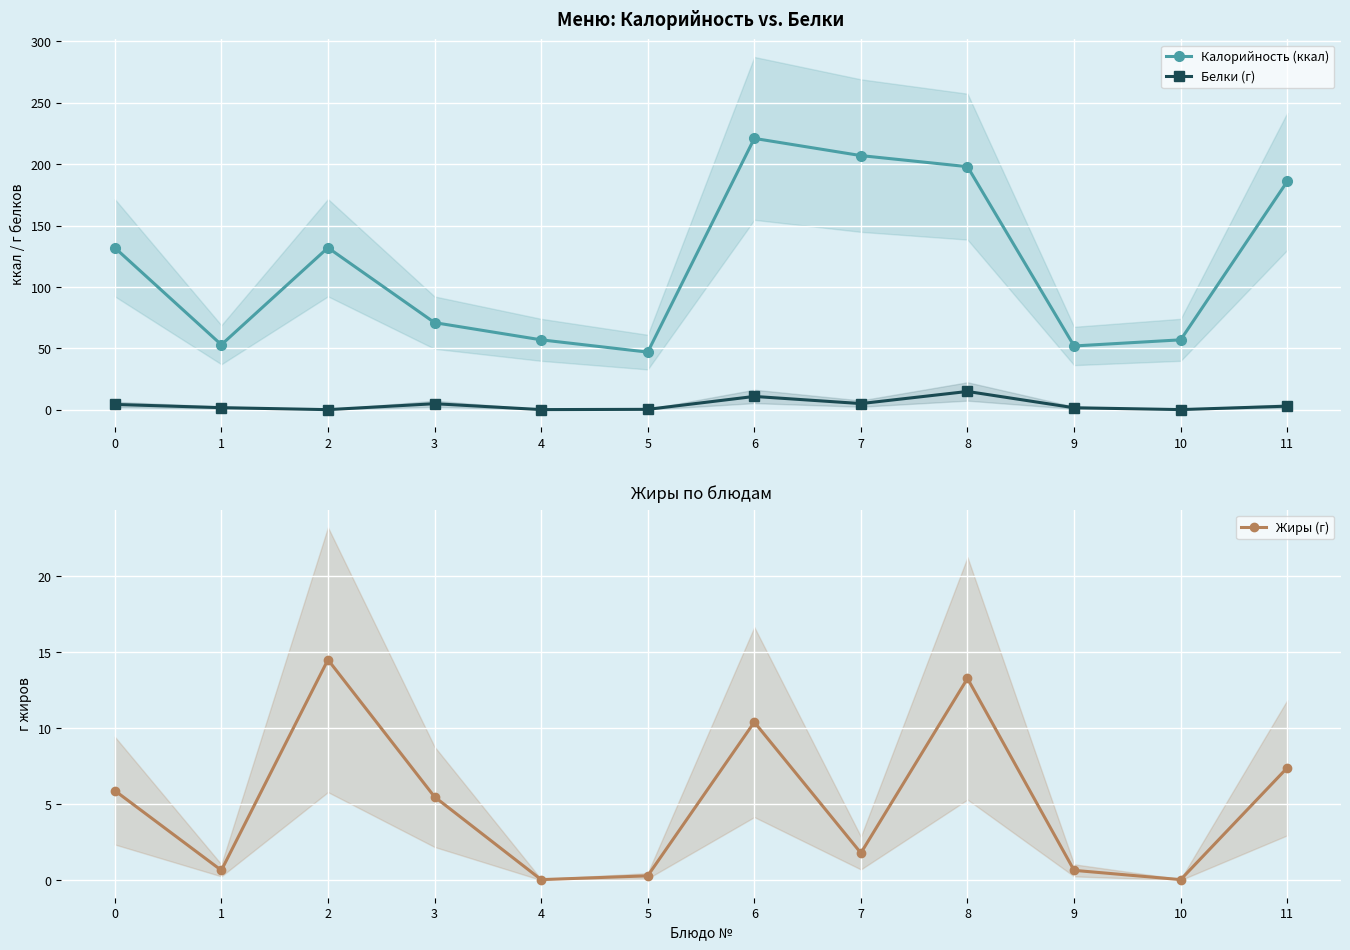

At which category does Белки (г) reach its first local peak?

3